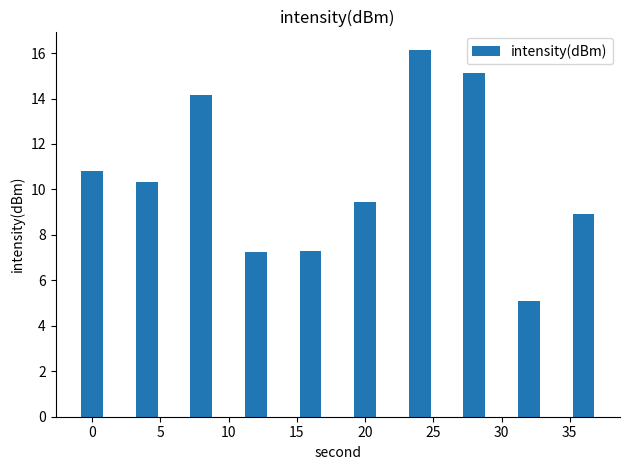

Does the chart contain any negative values?

No